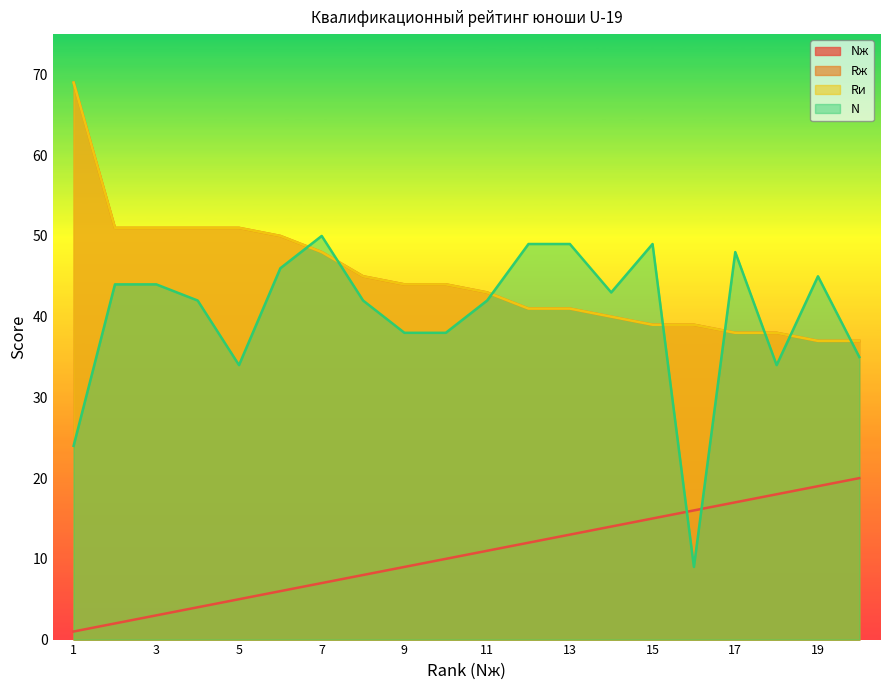

What is the value of the N point at the 18th from the left?

34